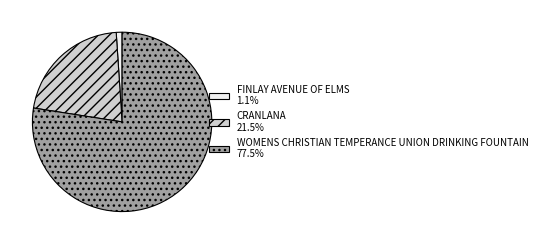

Rank the categories by value from highest to lowest.

WOMENS CHRISTIAN TEMPERANCE UNION DRINKING FOUNTAIN, CRANLANA, FINLAY AVENUE OF ELMS